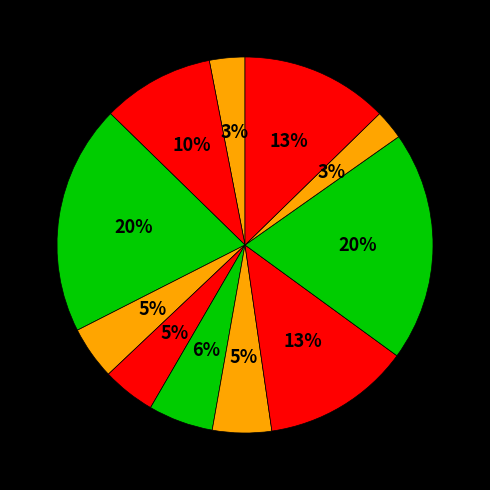

How many segments does this pie chart have?

11